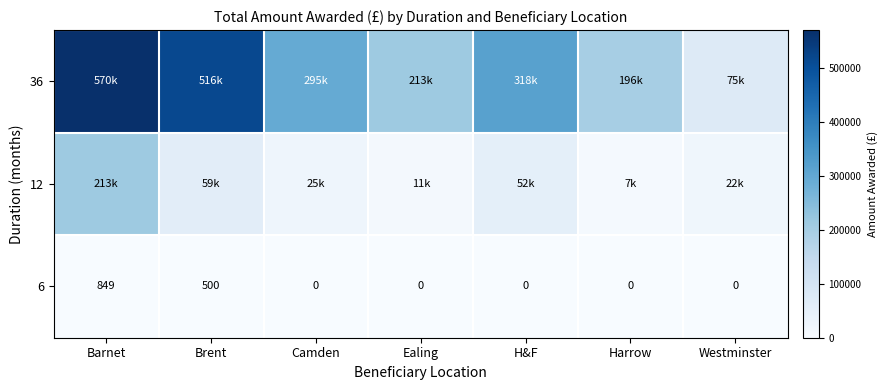

What is the highest value of the 6 series?

849